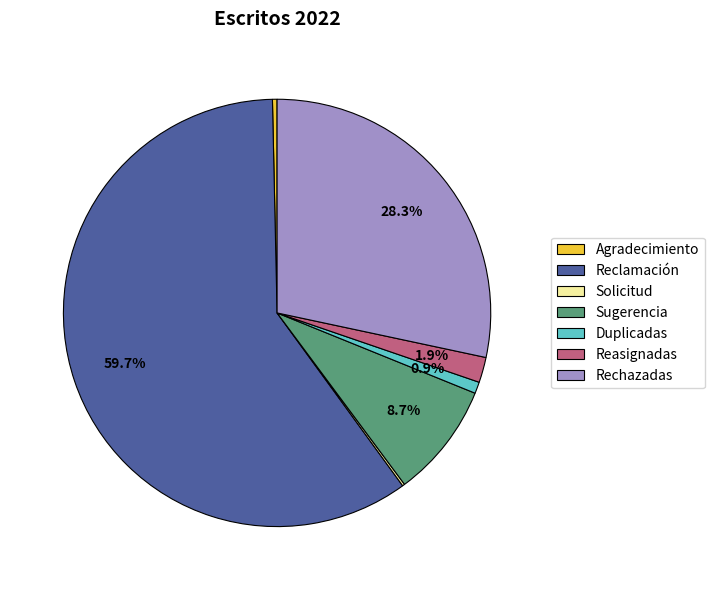

Is the sum of Rechazadas and Duplicadas greater than half?

No